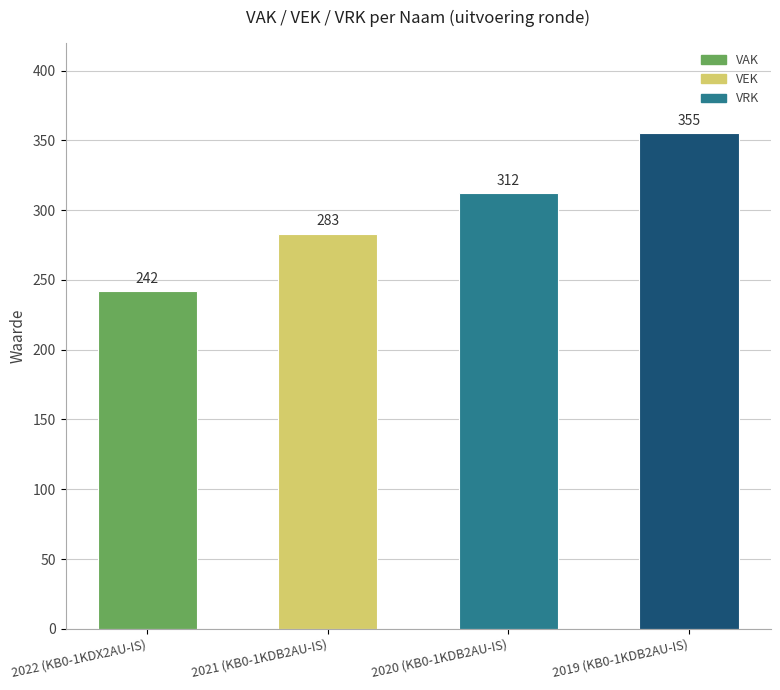

The chart shows a value of 77 at 2020 (KB0-1KDB2AU-IS). True or false?

False